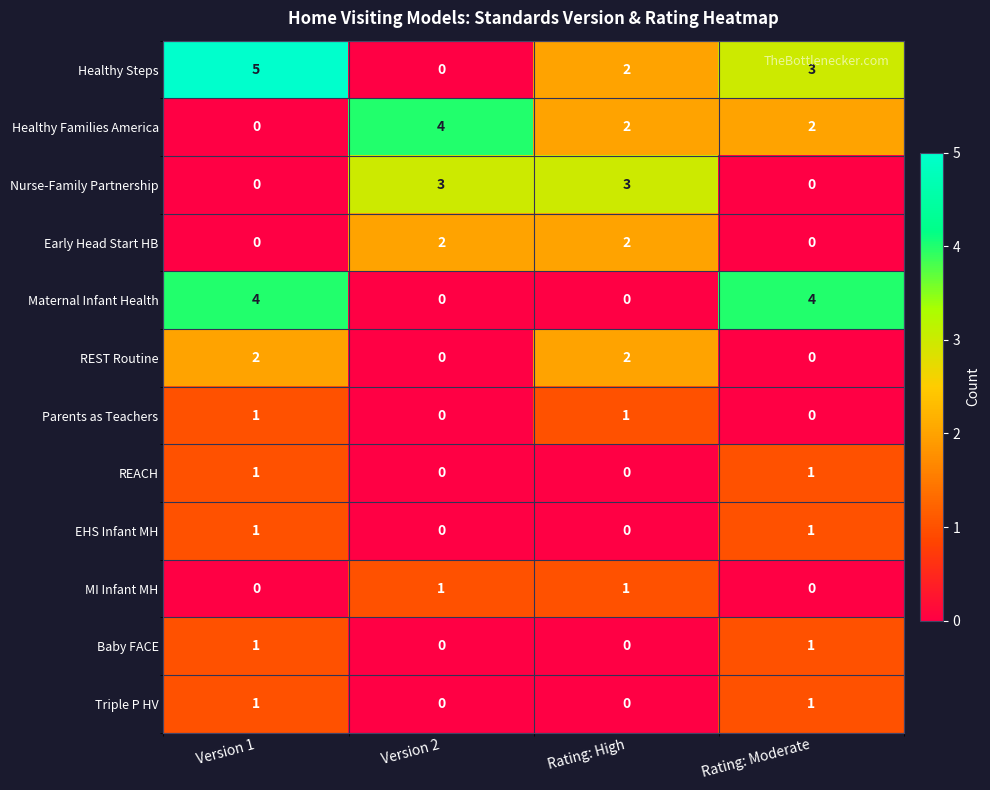

At how many categories does at least one series exceed 1?

4